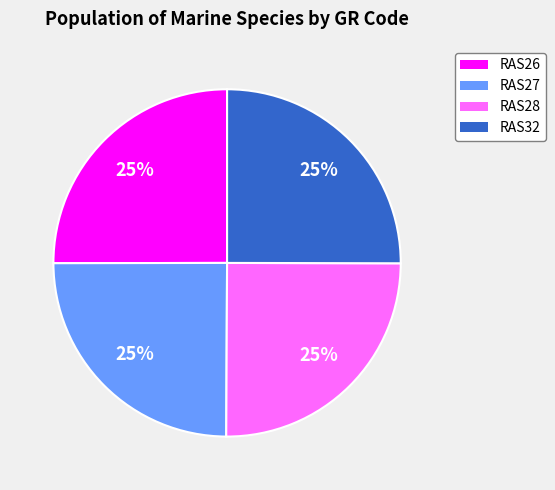

Is RAS28 the majority of the pie?

No